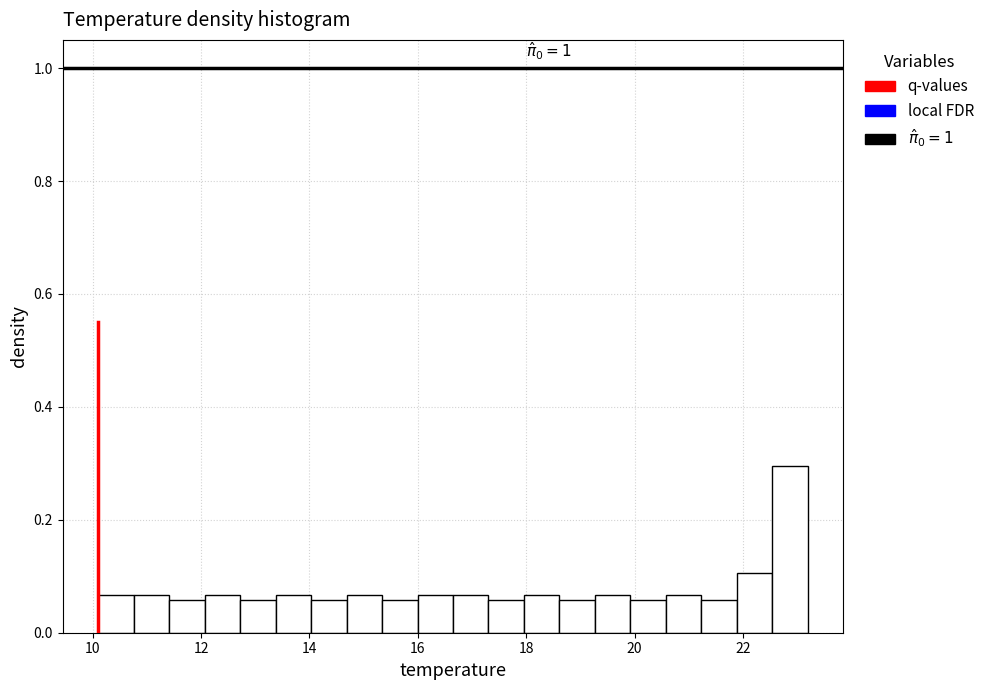

Read against the x-axis, roughly where is the centre of the tallest bar?

22.8